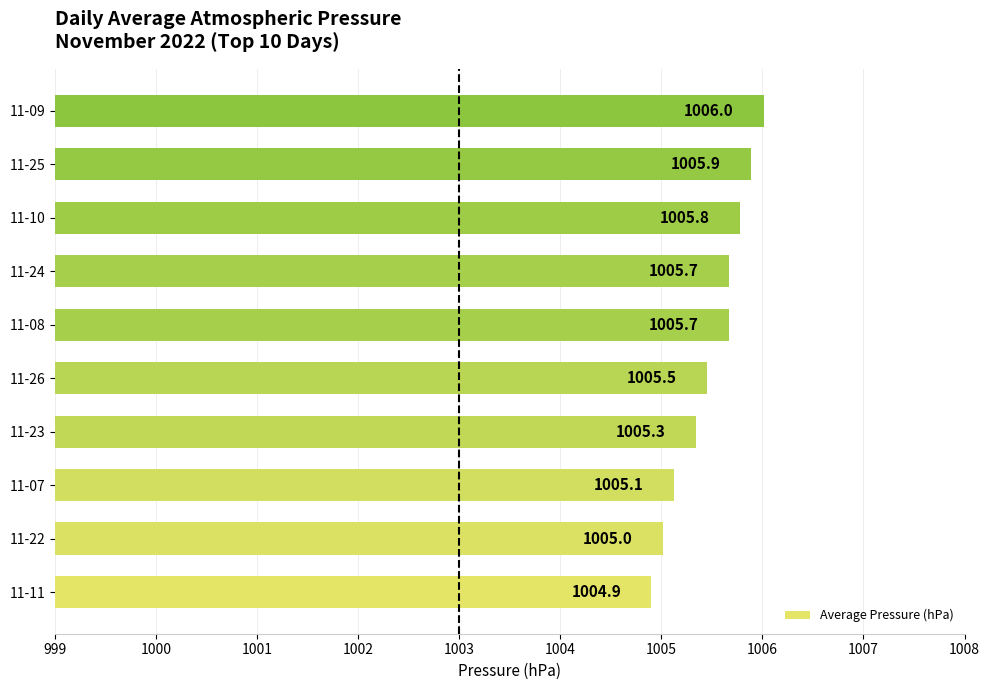

What is the difference between the maximum and minimum values?

1.1